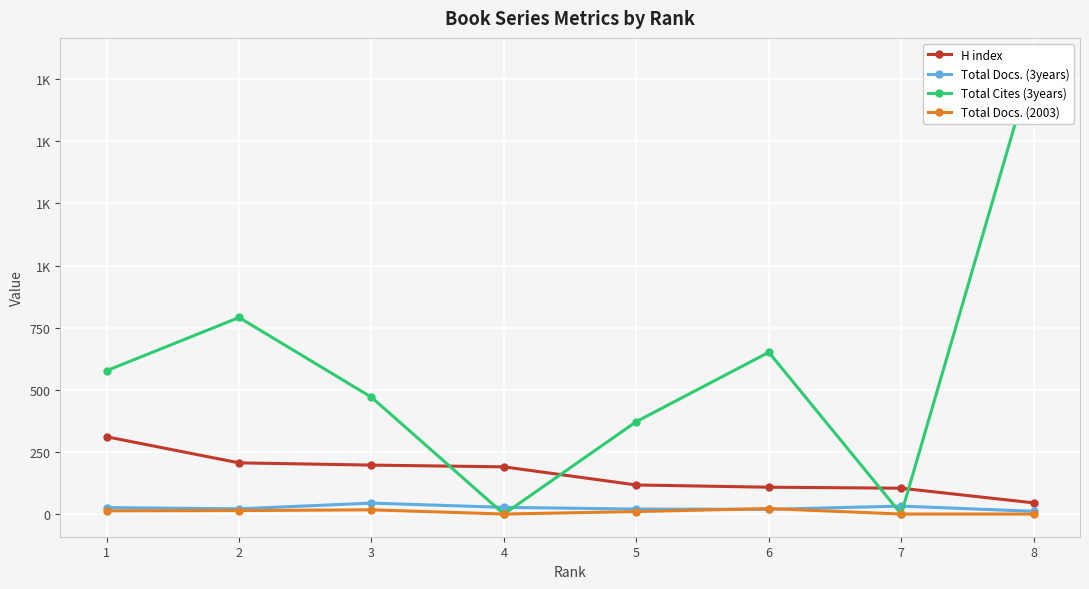

The value of Total Cites (3years) at 6 is 651. True or false?

True